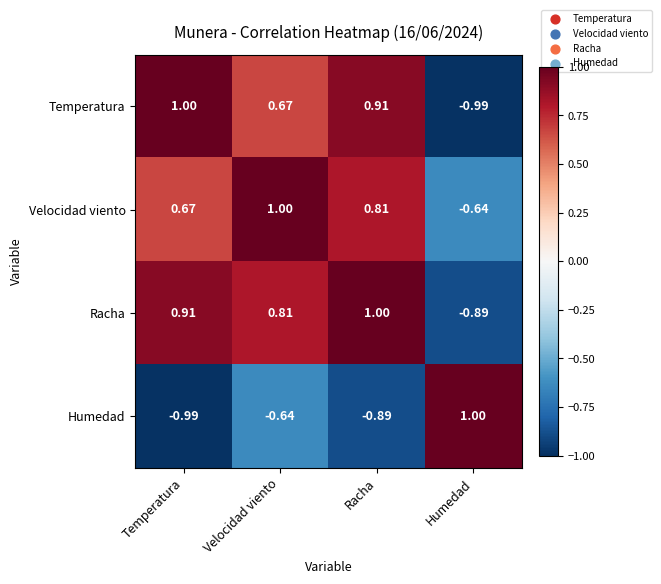

Between Velocidad viento and Racha, which series saw the biggest shift?

Humedad